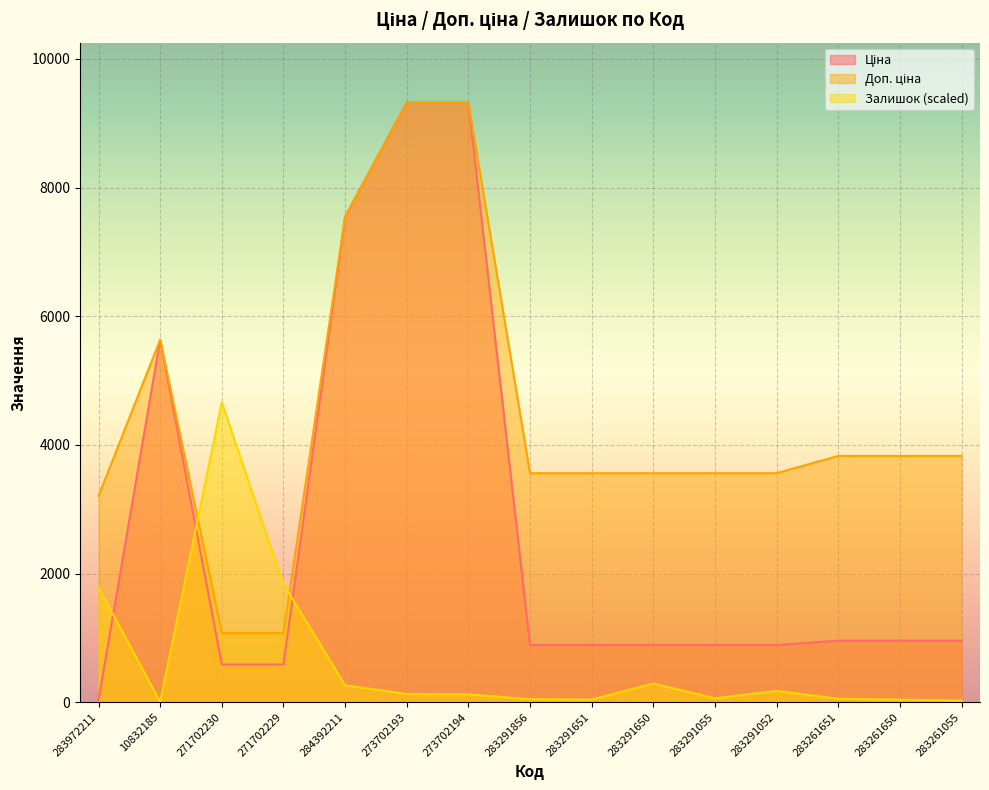

Rank the categories by Залишок value from highest to lowest.

271702230, 271702229, 283972211, 283291650, 284392211, 283291052, 273702193, 273702194, 283291055, 283261651, 283291856, 283291651, 283261650, 283261055, 10832185